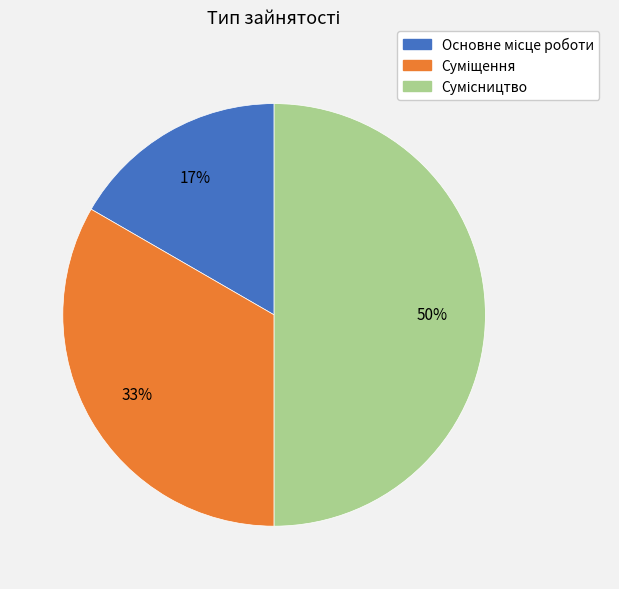

To the nearest percent, what is the average slice percentage?

33%